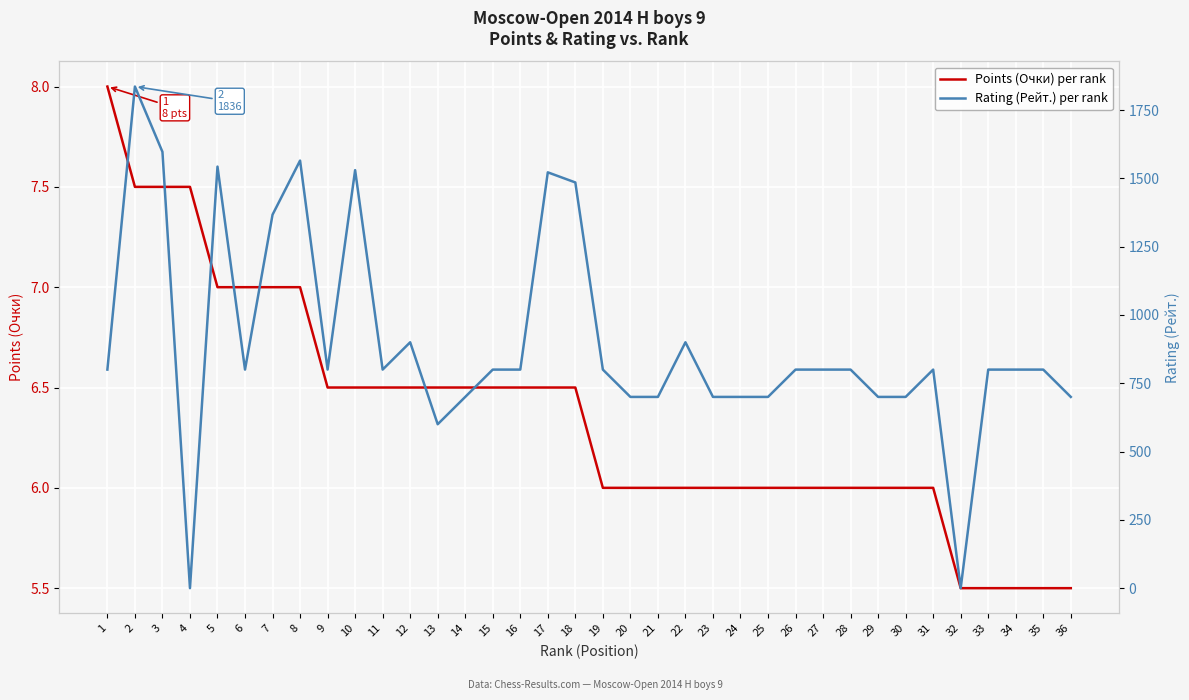

What is the lowest value of the Points (Очки) per rank series?

5.5